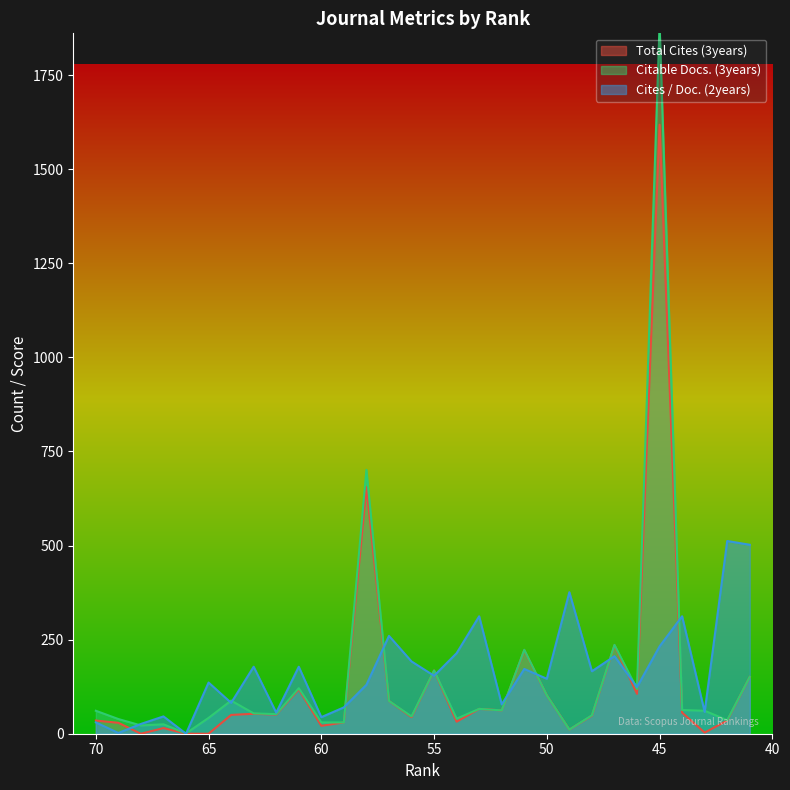

What is the sum of the Total Cites (3years) values at 46 and 51?

328.0